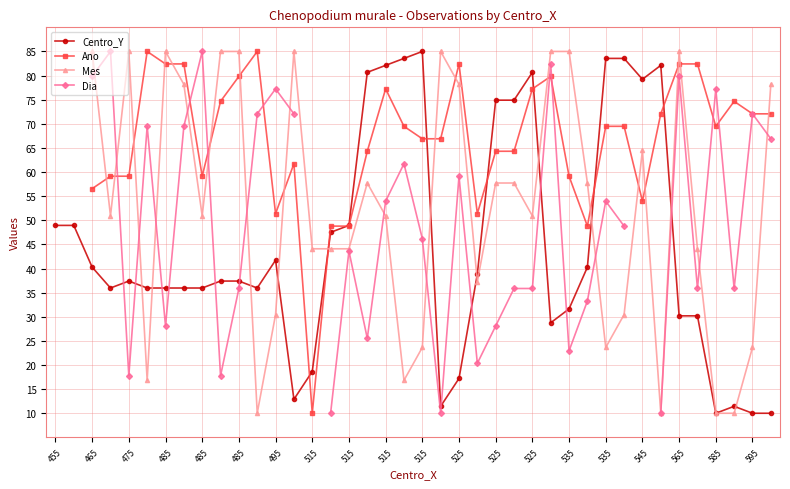

Which series has the largest total across all categories?

Centro_Y